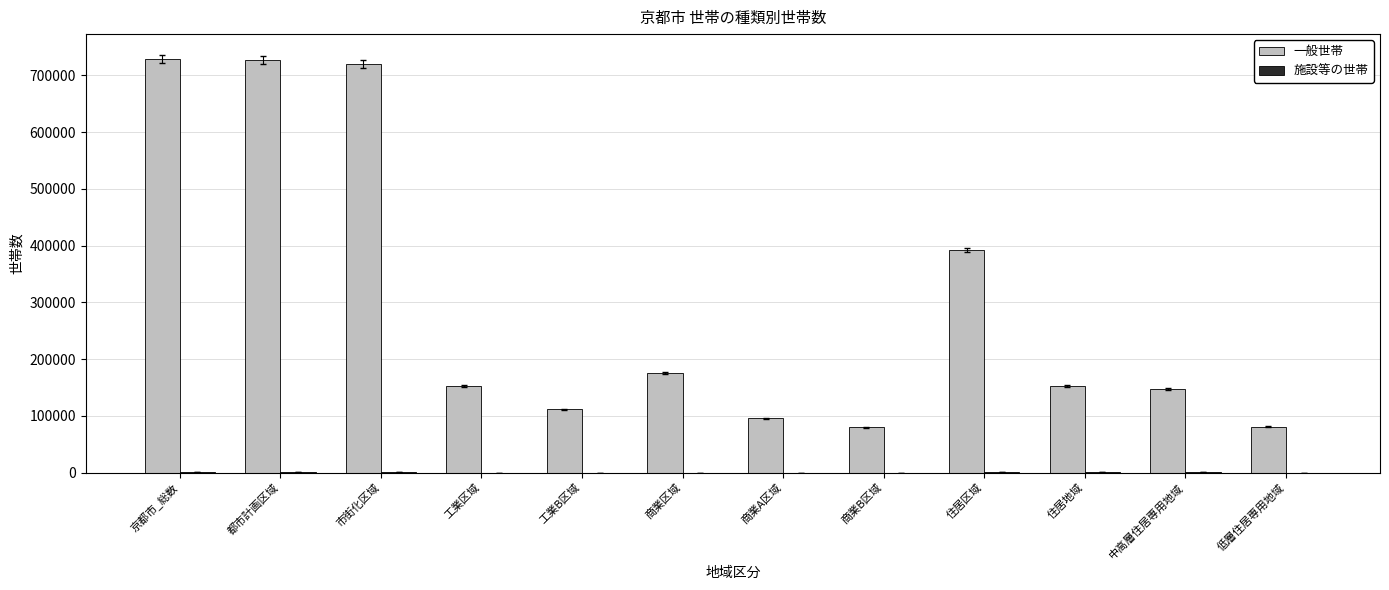

Between 都市計画区域 and 中高層住居専用地域, which series saw the biggest shift?

一般世帯